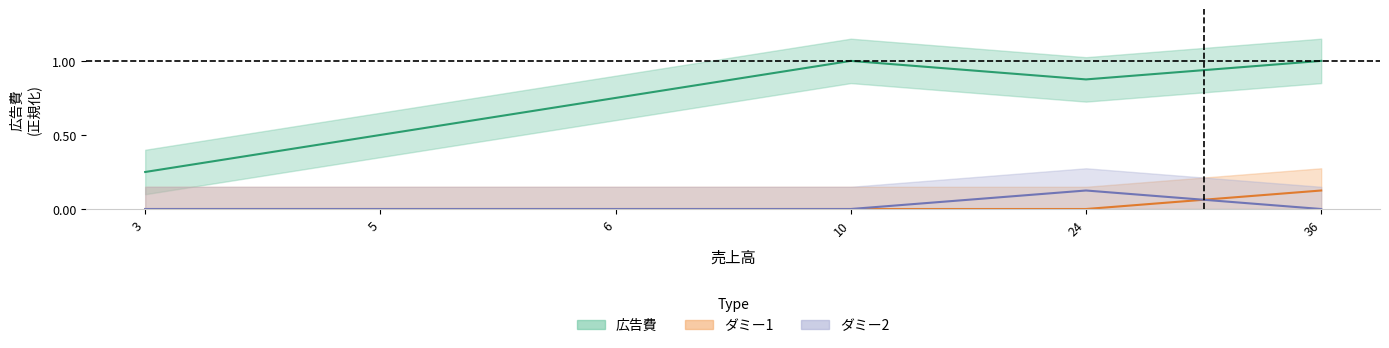

How many series are shown in this chart?

3